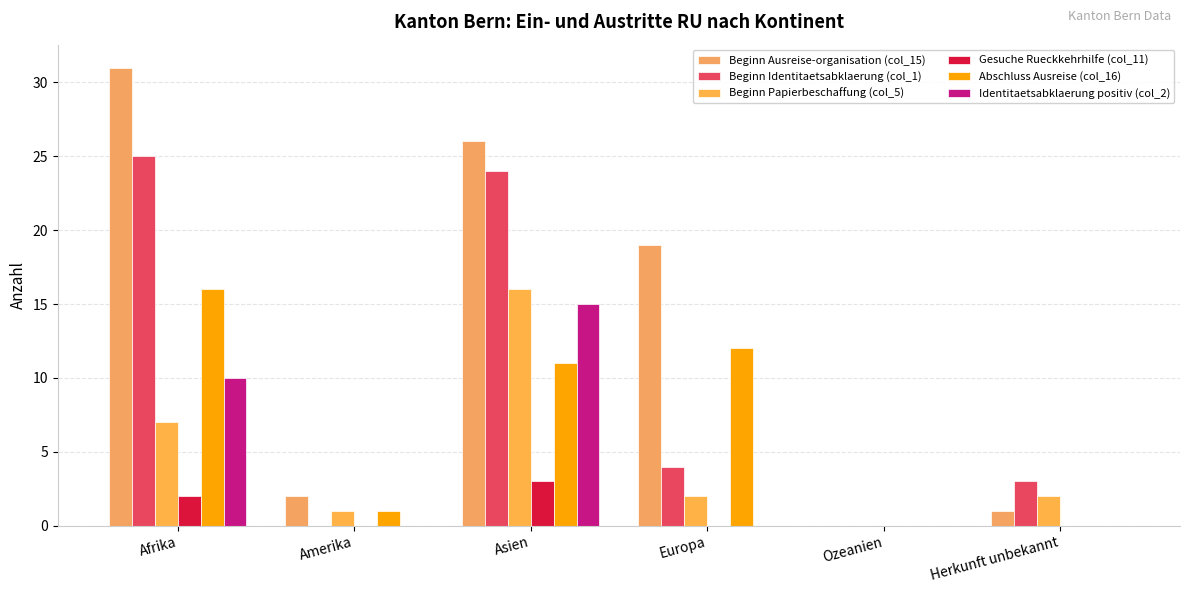

Reading right to left, extract all data points from this chart.

Beginn Ausreise-organisation (col_15): Herkunft unbekannt=1	Ozeanien=0	Europa=19	Asien=26	Amerika=2	Afrika=31
Beginn Identitaetsabklaerung (col_1): Herkunft unbekannt=3	Ozeanien=0	Europa=4	Asien=24	Amerika=0	Afrika=25
Beginn Papierbeschaffung (col_5): Herkunft unbekannt=2	Ozeanien=0	Europa=2	Asien=16	Amerika=1	Afrika=7
Gesuche Rueckkehrhilfe (col_11): Herkunft unbekannt=0	Ozeanien=0	Europa=0	Asien=3	Amerika=0	Afrika=2
Abschluss Ausreise (col_16): Herkunft unbekannt=0	Ozeanien=0	Europa=12	Asien=11	Amerika=1	Afrika=16
Identitaetsabklaerung positiv (col_2): Herkunft unbekannt=0	Ozeanien=0	Europa=0	Asien=15	Amerika=0	Afrika=10